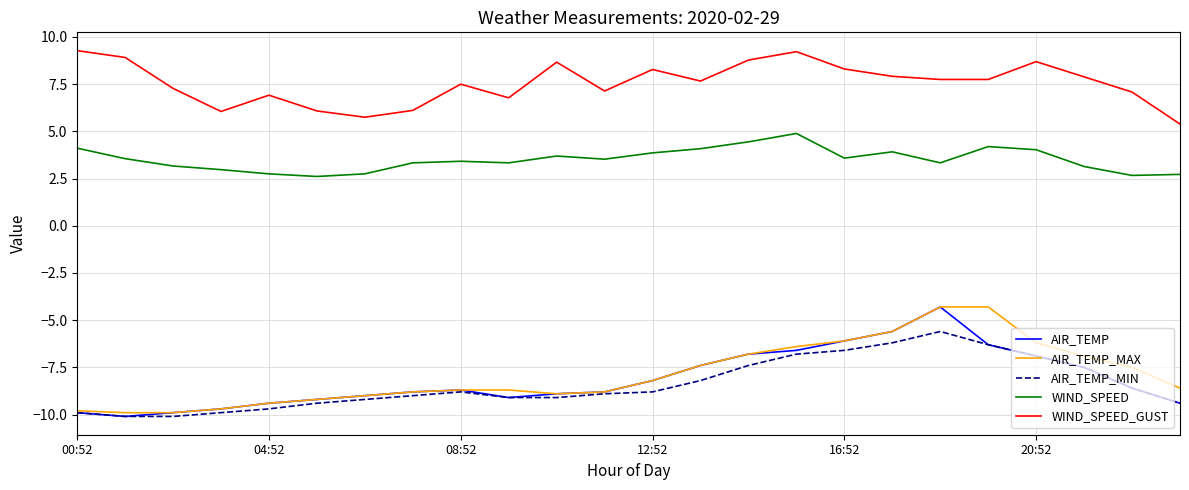

True or false: WIND_SPEED_GUST and WIND_SPEED intersect in this chart.

False